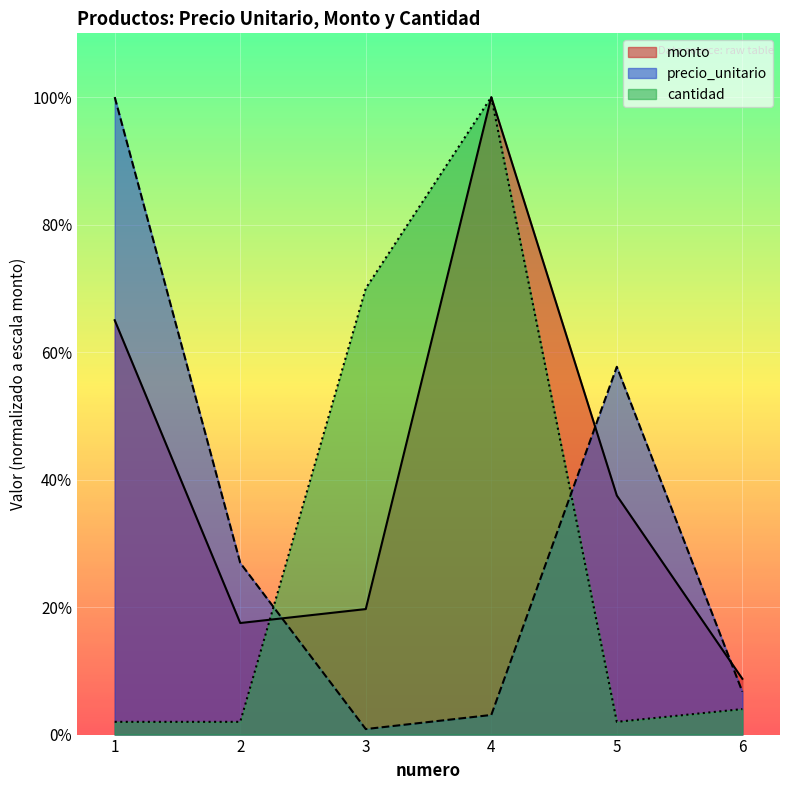

Which series has the widest spread of values?

precio_unitario